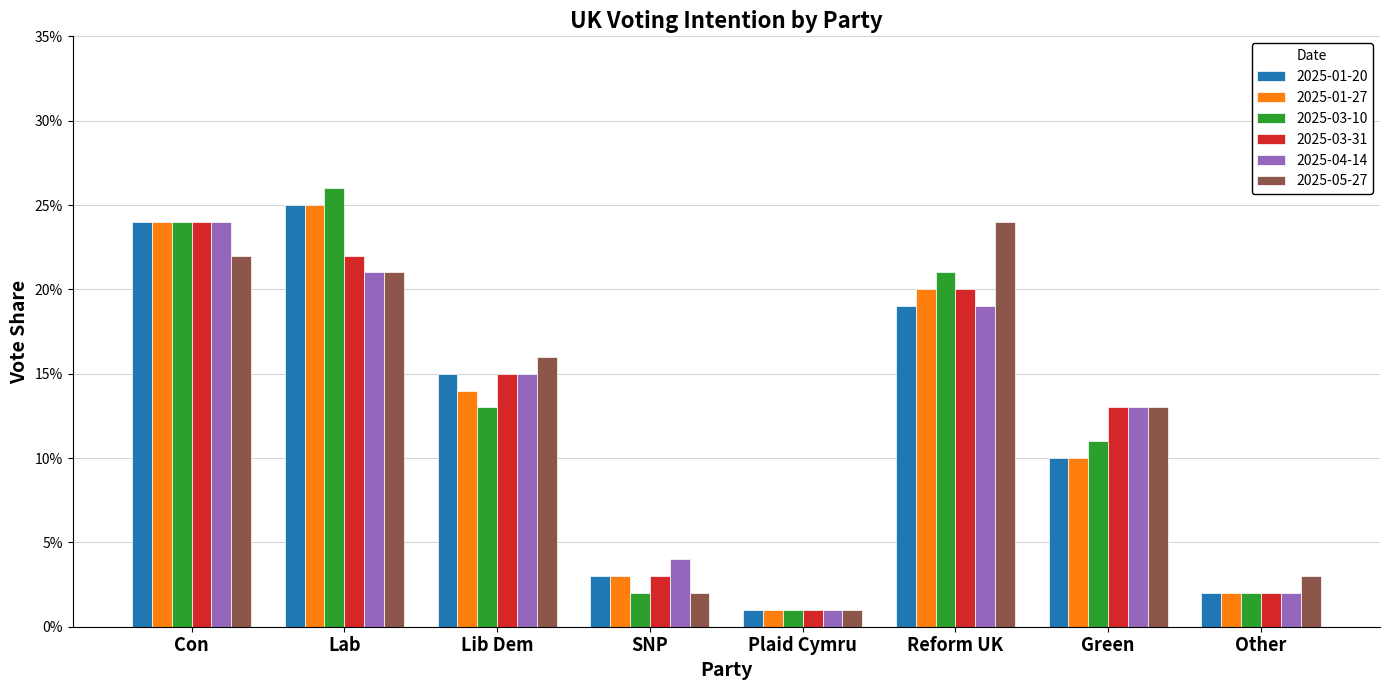

List the labels in order of 2025-01-27 value, largest first.

Lab, Con, Reform UK, Lib Dem, Green, SNP, Other, Plaid Cymru